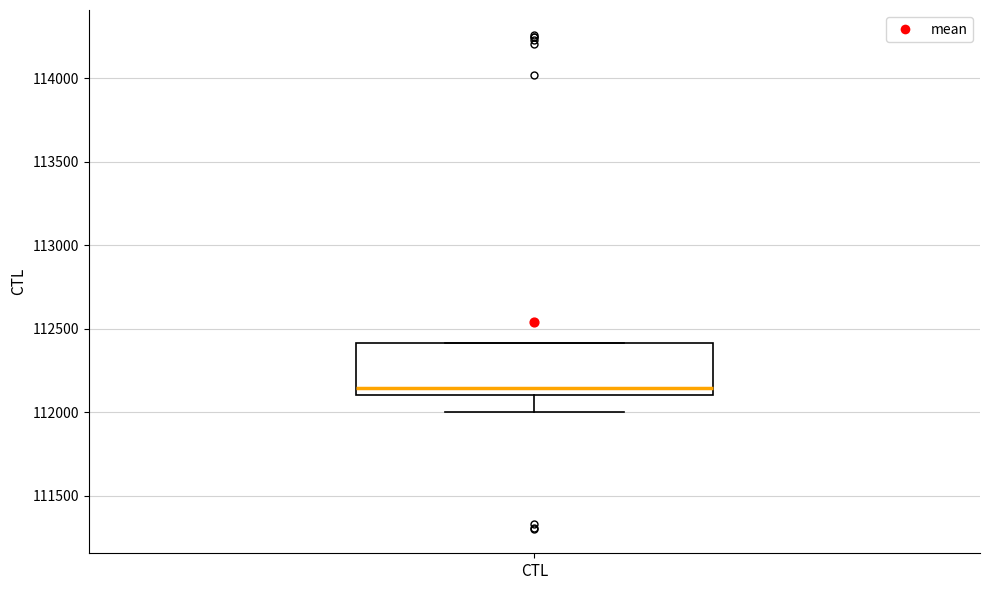

Where is the lower edge of the box for CTL on the y-axis? The values are not printed on the chart, so give them approximately, as read against the axis.

112100